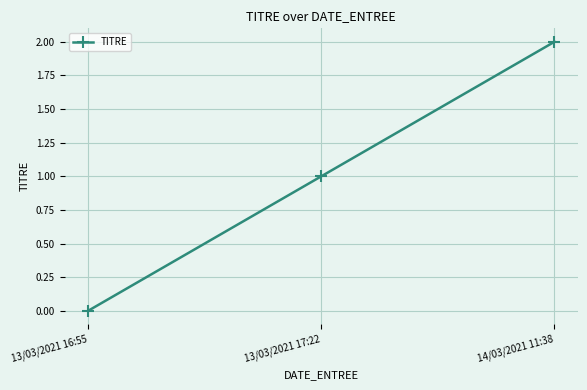

What position from the left is 13/03/2021 17:22?

2